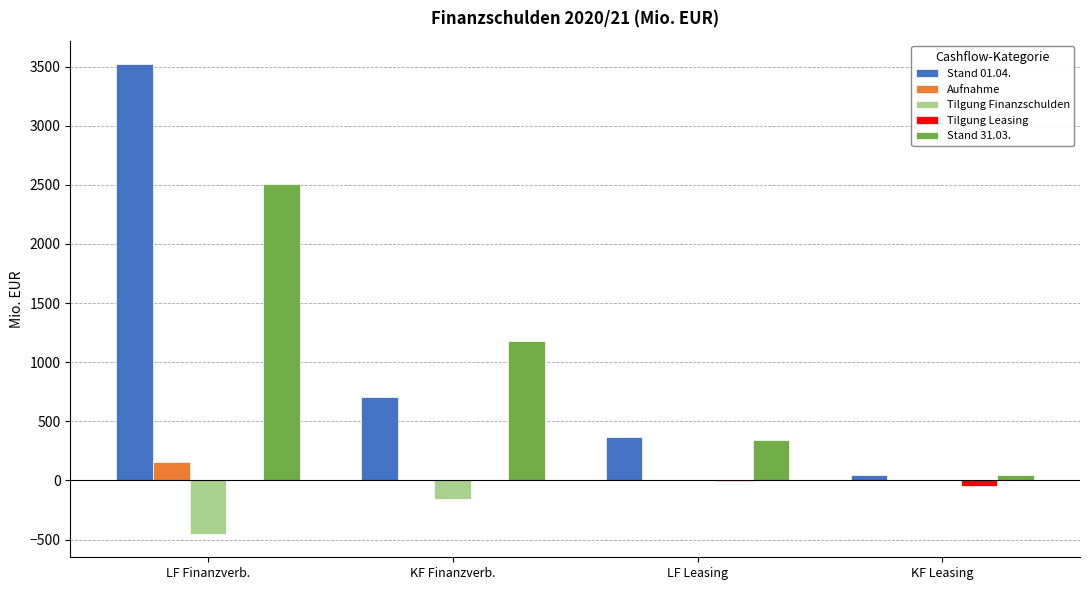

Are the bars grouped side by side (vs. stacked)?

Yes